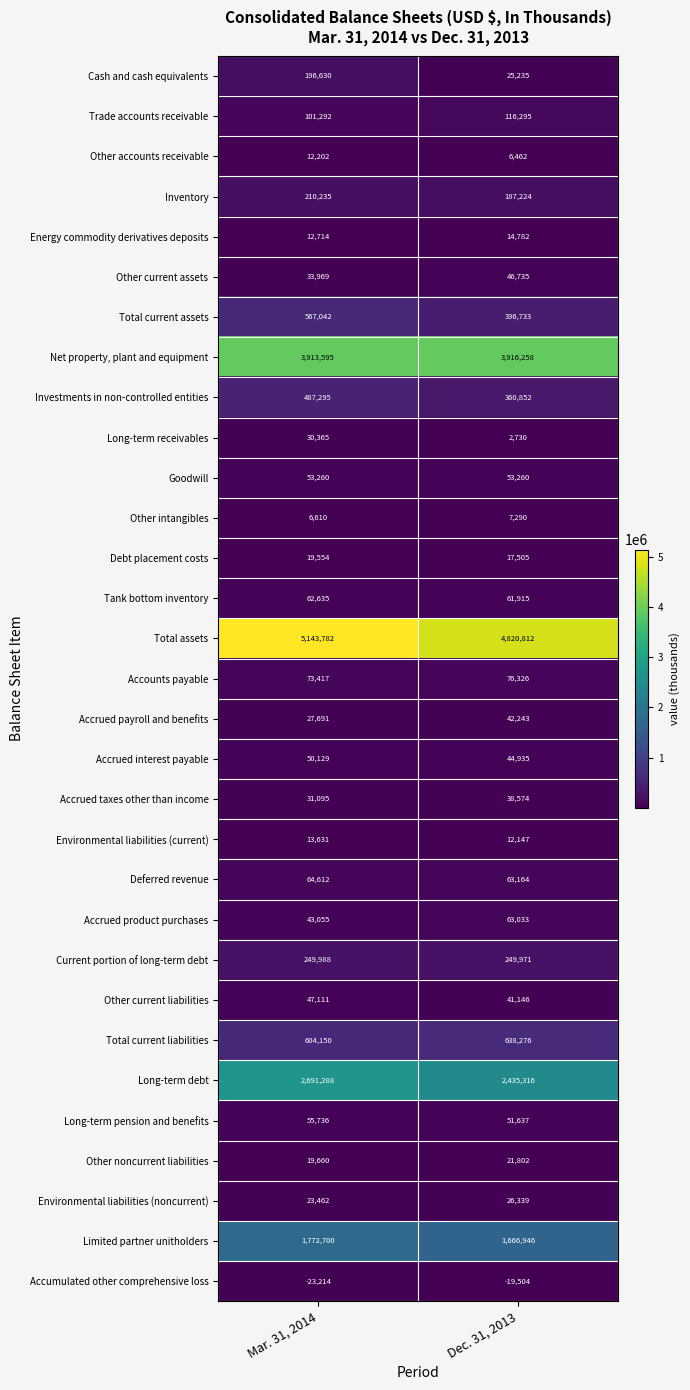

List the series in order of their peak value, lowest first.

Accumulated other comprehensive loss, Other intangibles, Other accounts receivable, Environmental liabilities (current), Energy commodity derivatives deposits, Debt placement costs, Other noncurrent liabilities, Environmental liabilities (noncurrent), Long-term receivables, Accrued taxes other than income, Accrued payroll and benefits, Other current assets, Other current liabilities, Accrued interest payable, Goodwill, Long-term pension and benefits, Tank bottom inventory, Accrued product purchases, Deferred revenue, Accounts payable, Trade accounts receivable, Cash and cash equivalents, Inventory, Current portion of long-term debt, Investments in non-controlled entities, Total current assets, Total current liabilities, Limited partner unitholders, Long-term debt, Net property, plant and equipment, Total assets